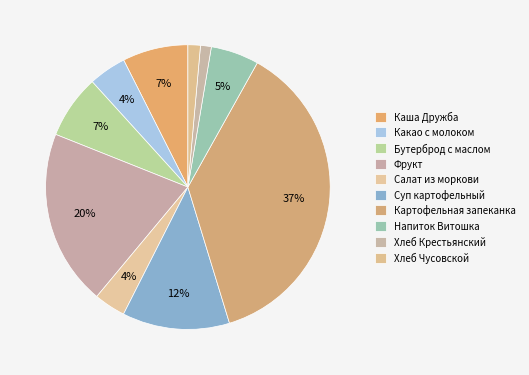

Count the number of slices in the pie.

10